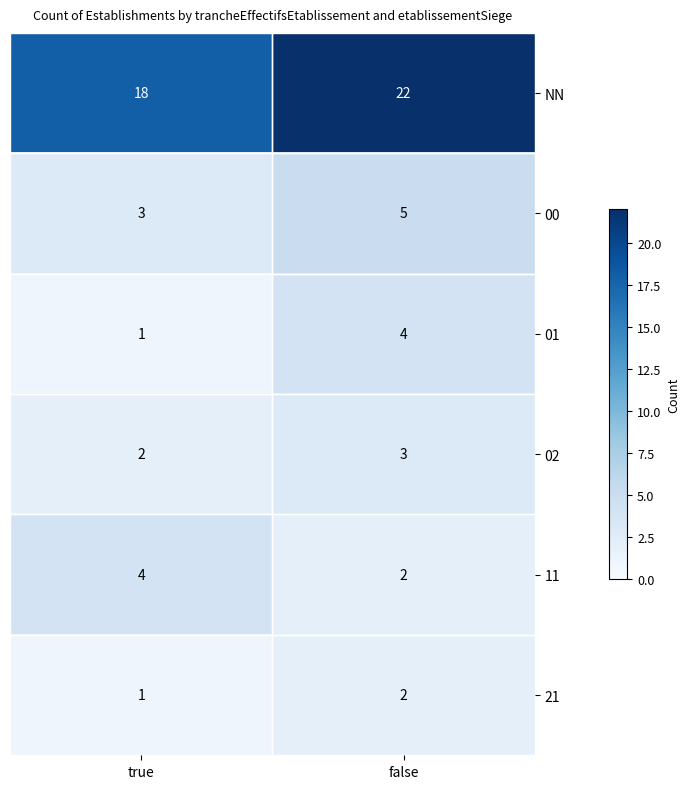

What is the total value across all series at true?

29